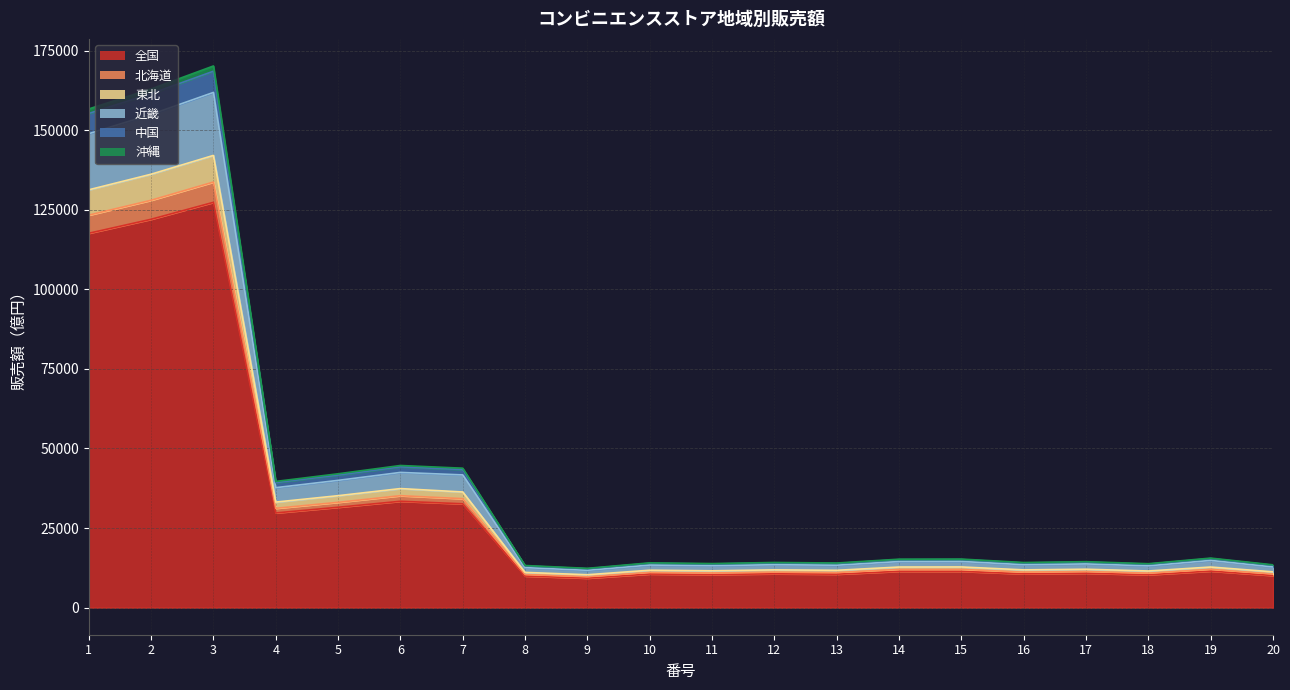

In 中国, how many points are lower than both neighbors (excluding endpoints)?

6